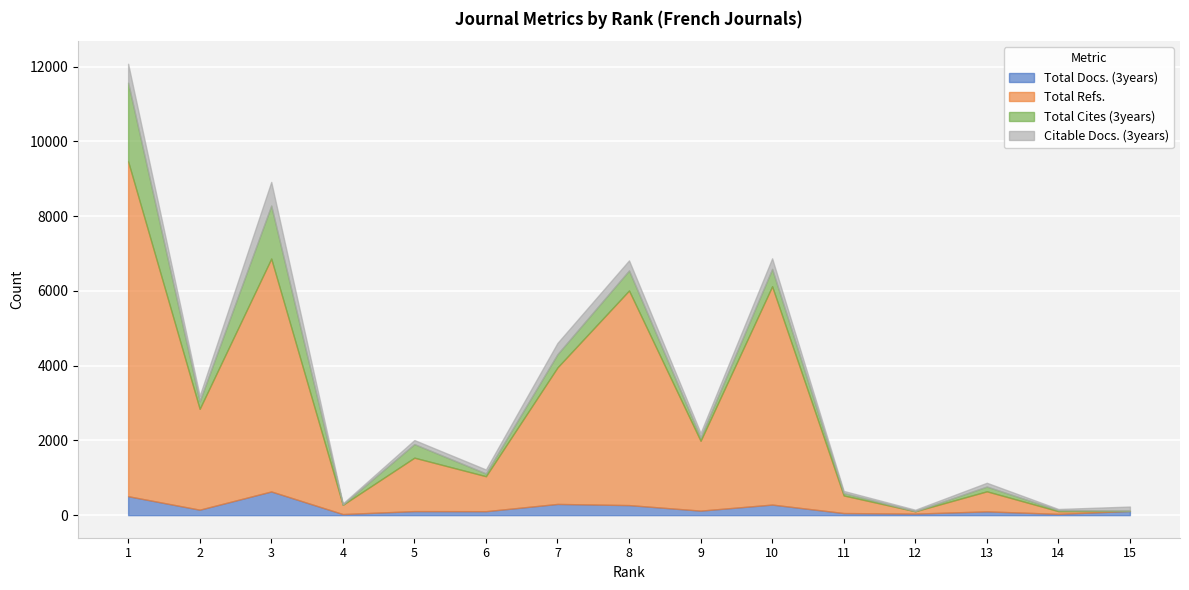

After their last crossing, which series has the higher values: Citable Docs. (3years) or Total Refs.?

Citable Docs. (3years)